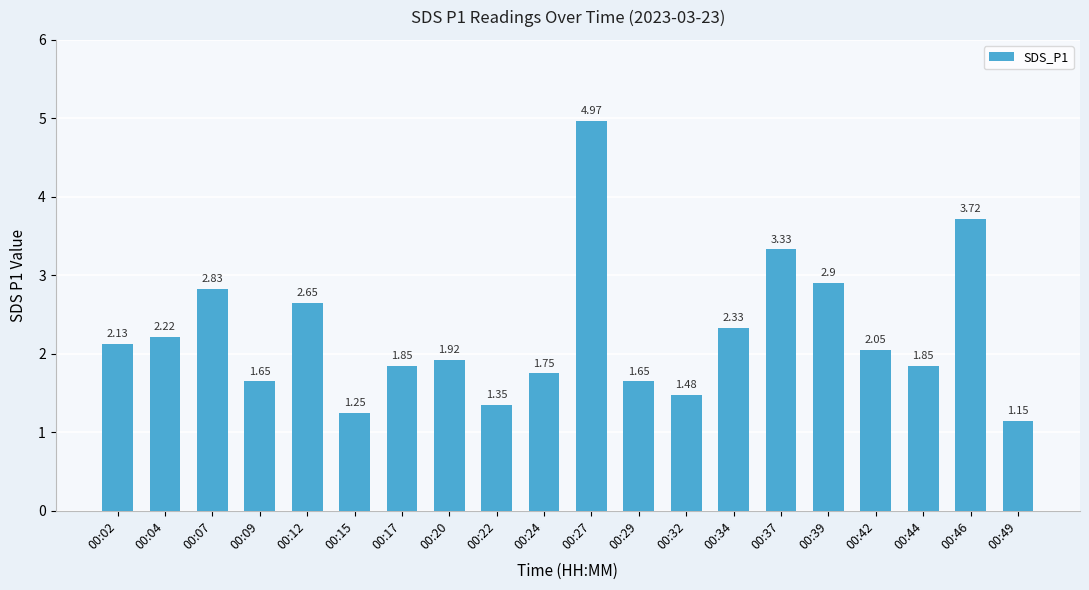

What is the difference between the values at 00:37 and 00:34?

1.0